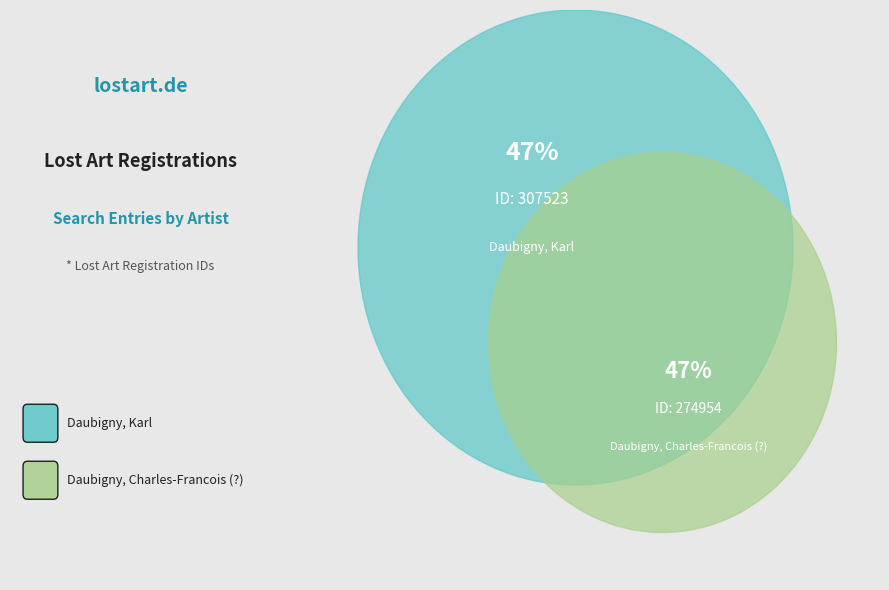

The Daubigny, Charles-Francois (?) slice represents 47% of the pie. True or false?

True